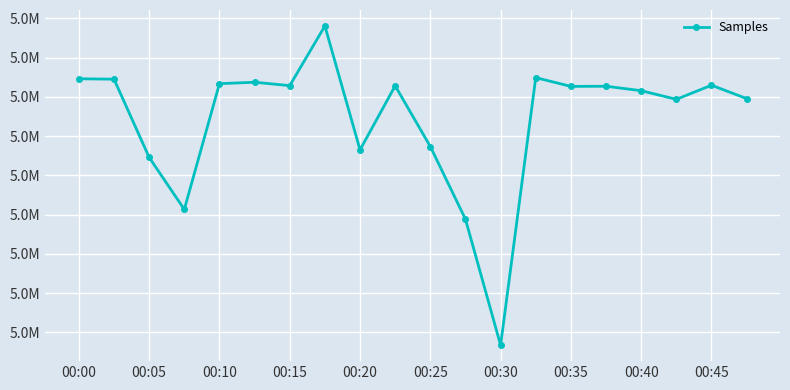

What is the minimum value shown in the chart?

4973380